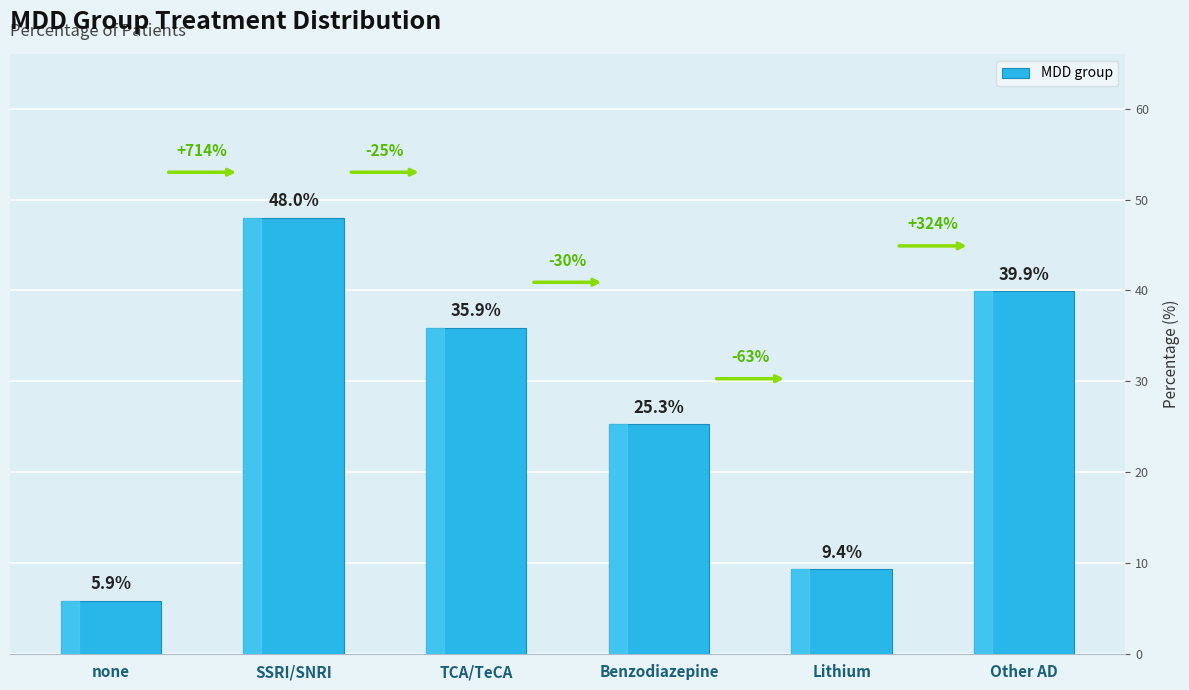

What is the average value?

27.4